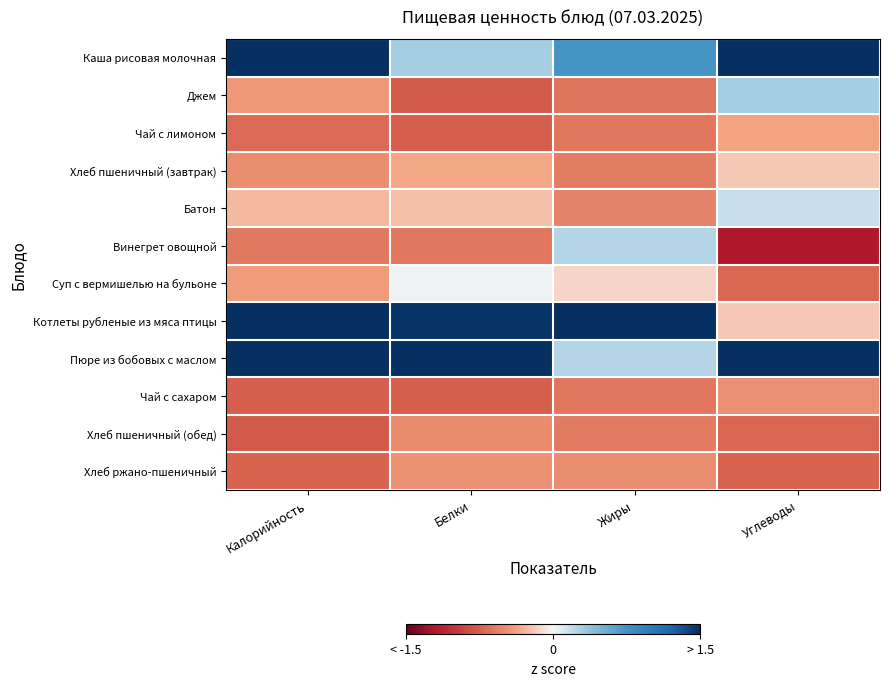

Reading left to right, transcribe all the data shown in this chart.

Каша рисовая молочная: Калорийность=1.5	Белки=0.3	Жиры=0.7	Углеводы=2.1
Джем: Калорийность=-0.4	Белки=-0.8	Жиры=-0.6	Углеводы=0.3
Чай с лимоном: Калорийность=-0.7	Белки=-0.8	Жиры=-0.6	Углеводы=-0.4
Хлеб пшеничный (завтрак): Калорийность=-0.5	Белки=-0.3	Жиры=-0.6	Углеводы=-0.2
Батон: Калорийность=-0.3	Белки=-0.2	Жиры=-0.5	Углеводы=0.2
Винегрет овощной: Калорийность=-0.6	Белки=-0.6	Жиры=0.2	Углеводы=-1.2
Суп с вермишелью на бульоне: Калорийность=-0.4	Белки=0.0	Жиры=-0.1	Углеводы=-0.7
Котлеты рубленые из мяса птицы: Калорийность=1.8	Белки=1.5	Жиры=3.0	Углеводы=-0.2
Пюре из бобовых с маслом: Калорийность=1.8	Белки=2.6	Жиры=0.2	Углеводы=2.0
Чай с сахаром: Калорийность=-0.8	Белки=-0.8	Жиры=-0.6	Углеводы=-0.5
Хлеб пшеничный (обед): Калорийность=-0.8	Белки=-0.5	Жиры=-0.6	Углеводы=-0.7
Хлеб ржано-пшеничный: Калорийность=-0.7	Белки=-0.5	Жиры=-0.5	Углеводы=-0.7